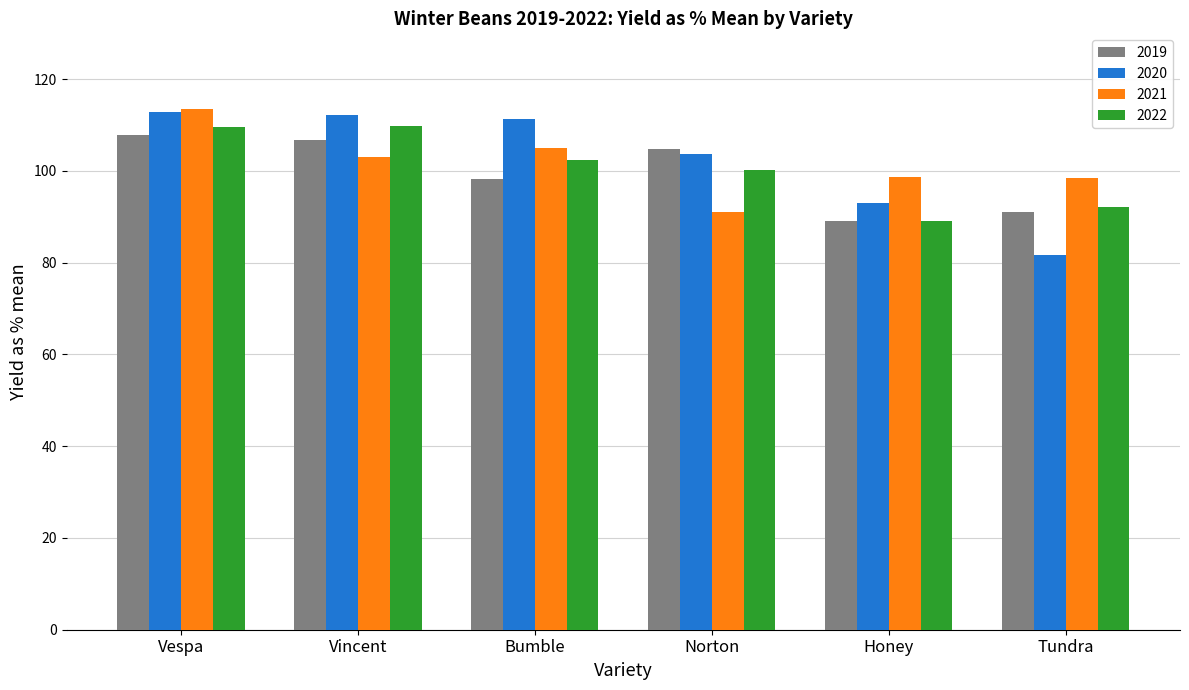

Between Vespa and Honey, which series saw the biggest shift?

2022